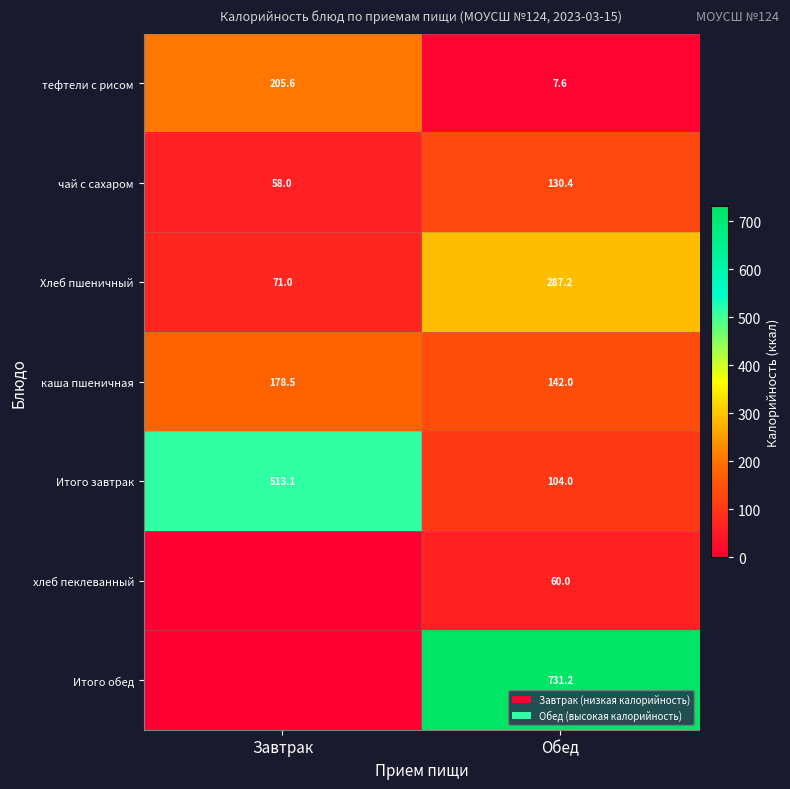

What is the spread (max minus min) of values at Обед?

723.6